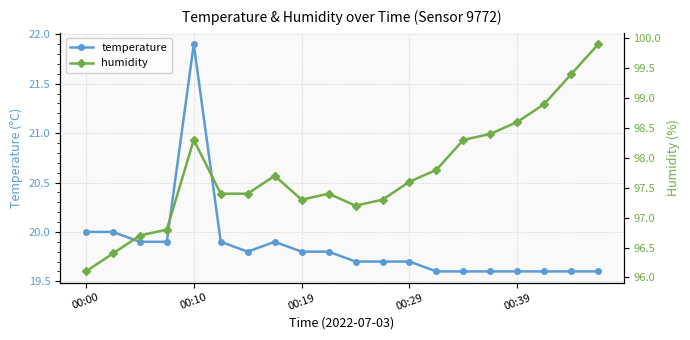

True or false: humidity and temperature intersect in this chart.

False